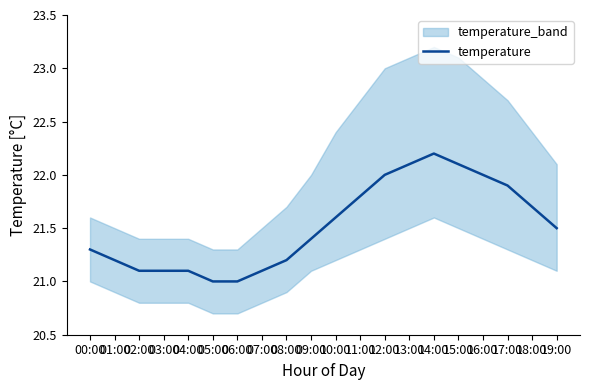

At which category does the chart reach its peak across all series?

14:00